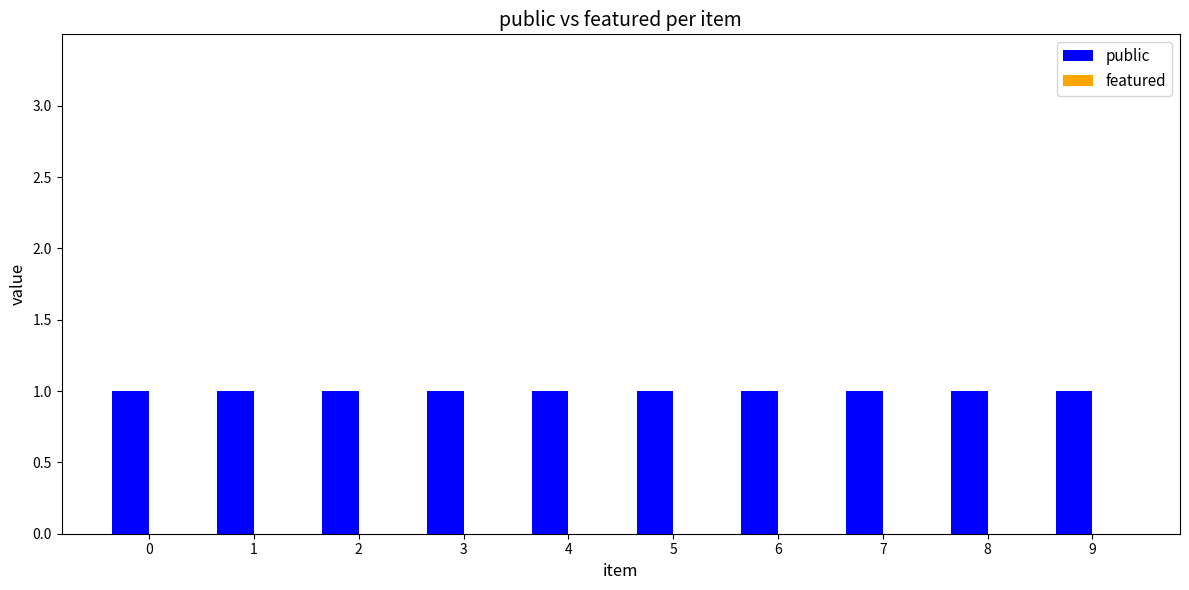

List the series in order of their peak value, highest first.

public, featured